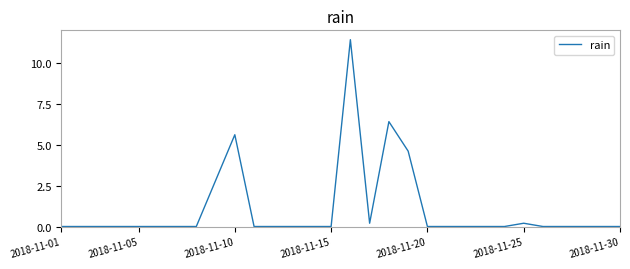

What is the difference between the maximum and minimum values?

11.4